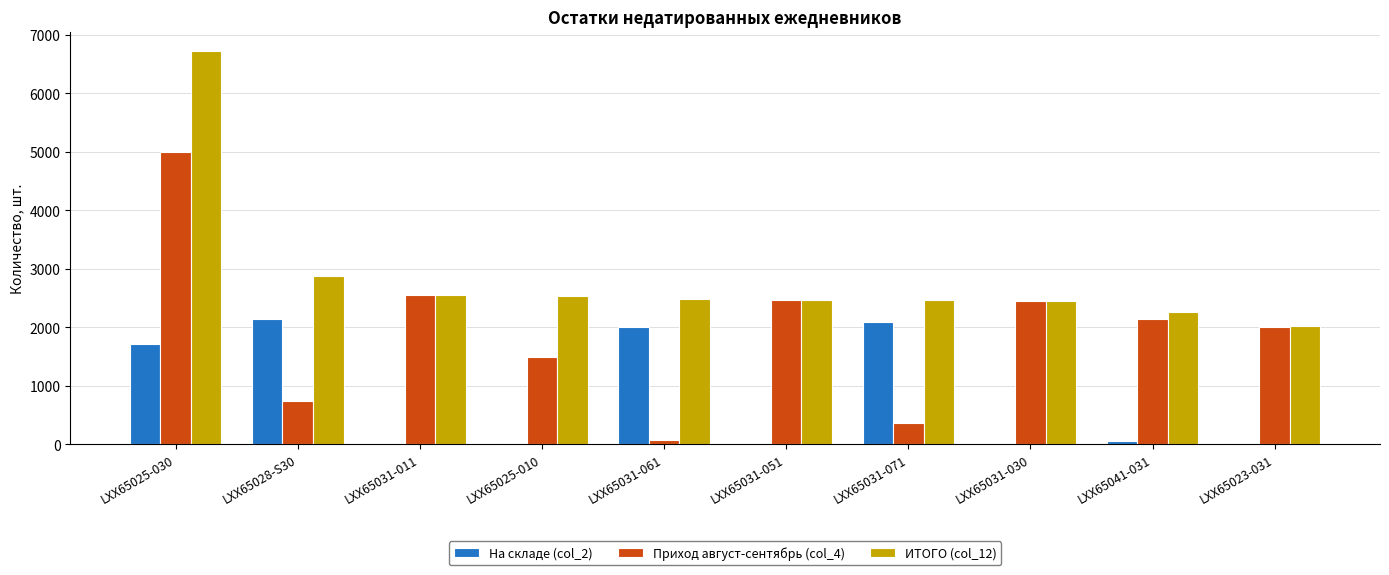

Are the bars horizontal?

No